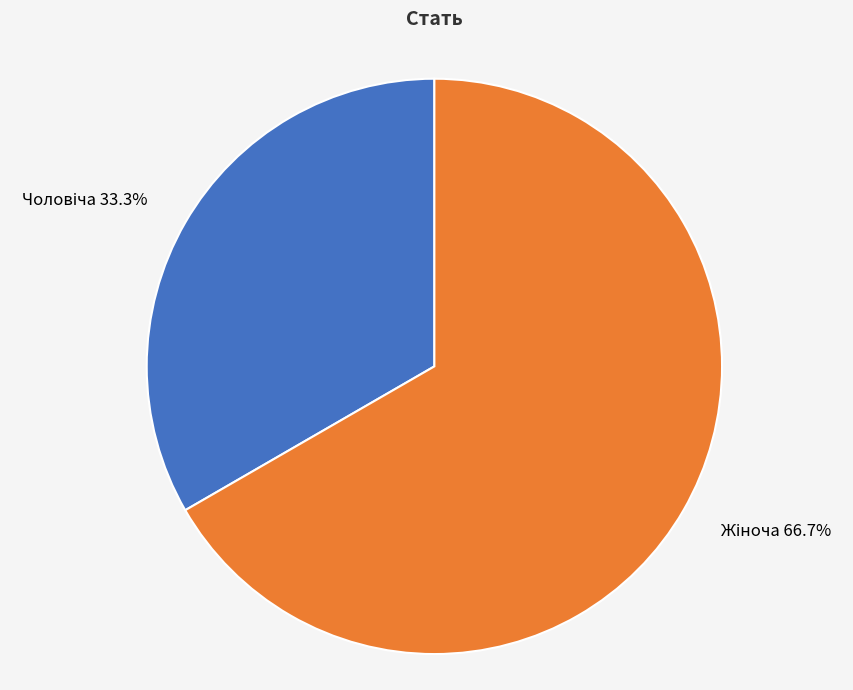

Is there any slice that represents more than half of the pie?

Yes